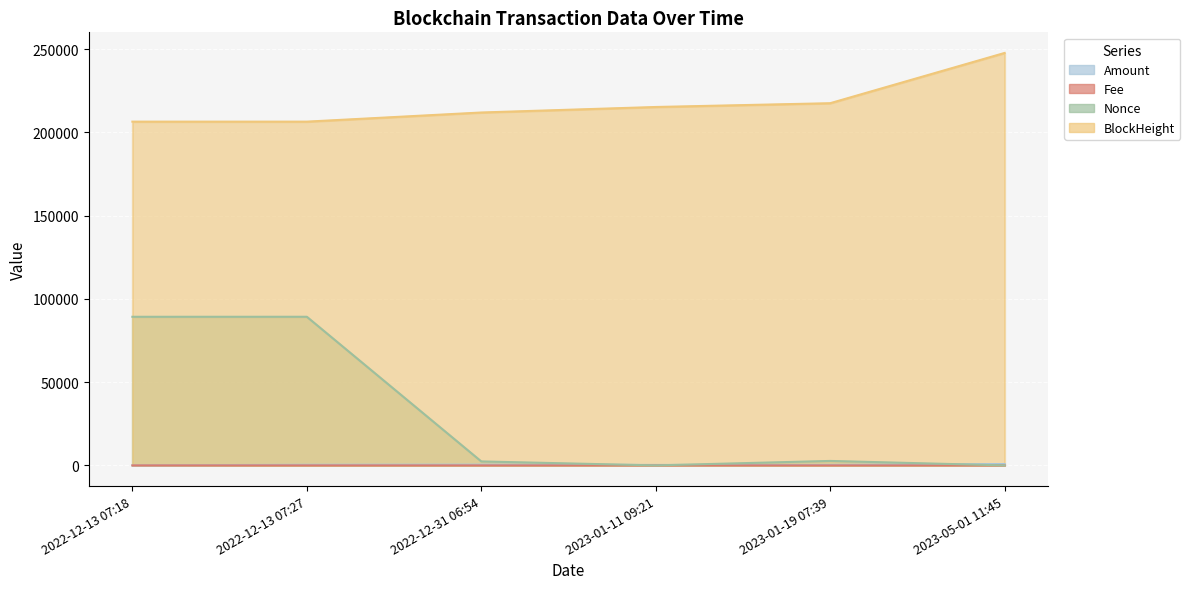

List the series in order of their peak value, highest first.

BlockHeight, Nonce, Amount, Fee